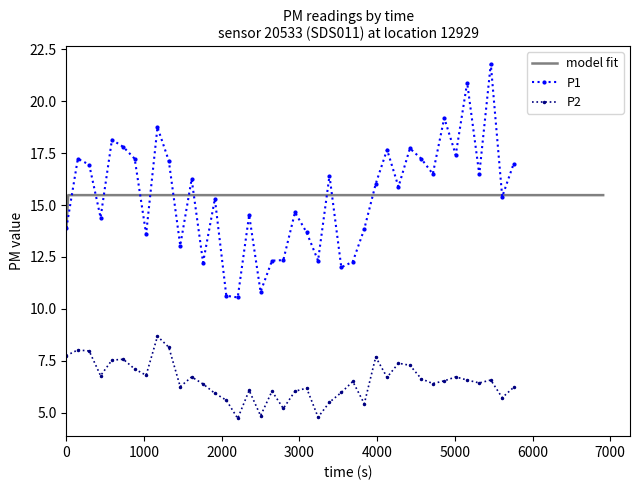

True or false: P1 has more than 2 interior local peaks.

True